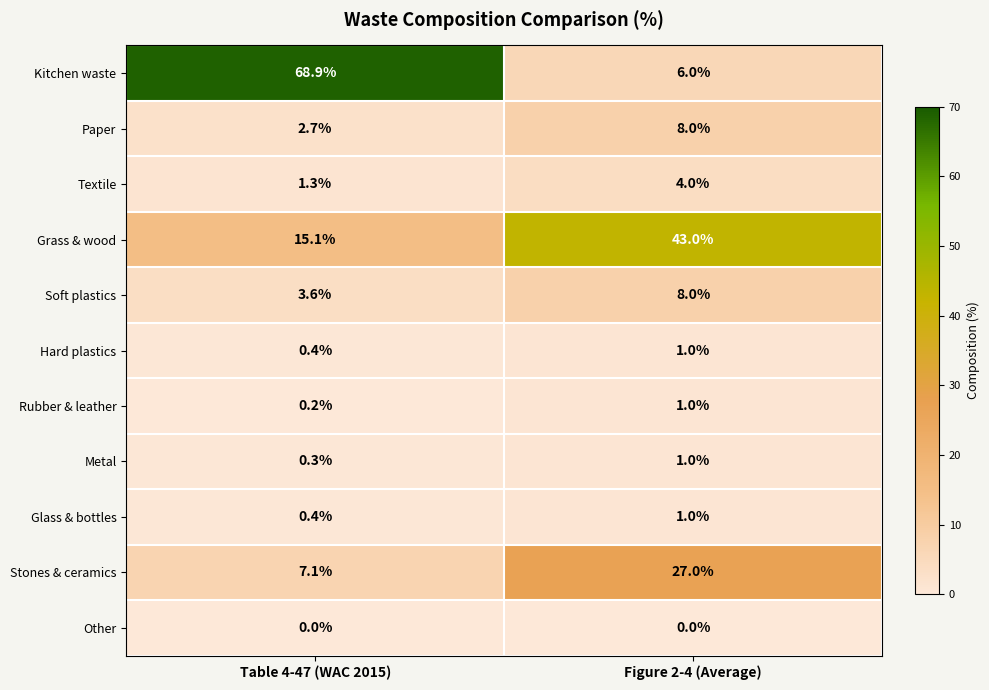

True or false: Stones & ceramics has a value of 7.1 at Table 4-47 (WAC 2015).

True